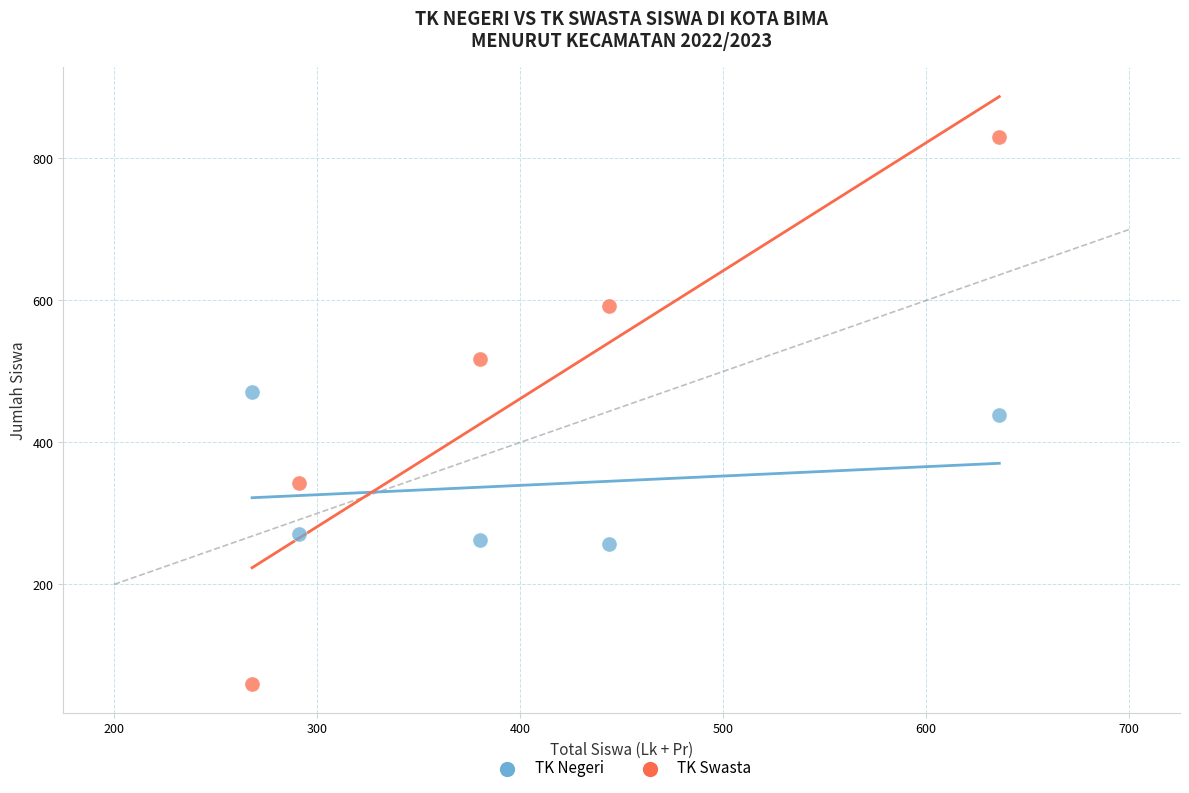

Which series reaches the maximum Y coordinate?

TK Swasta